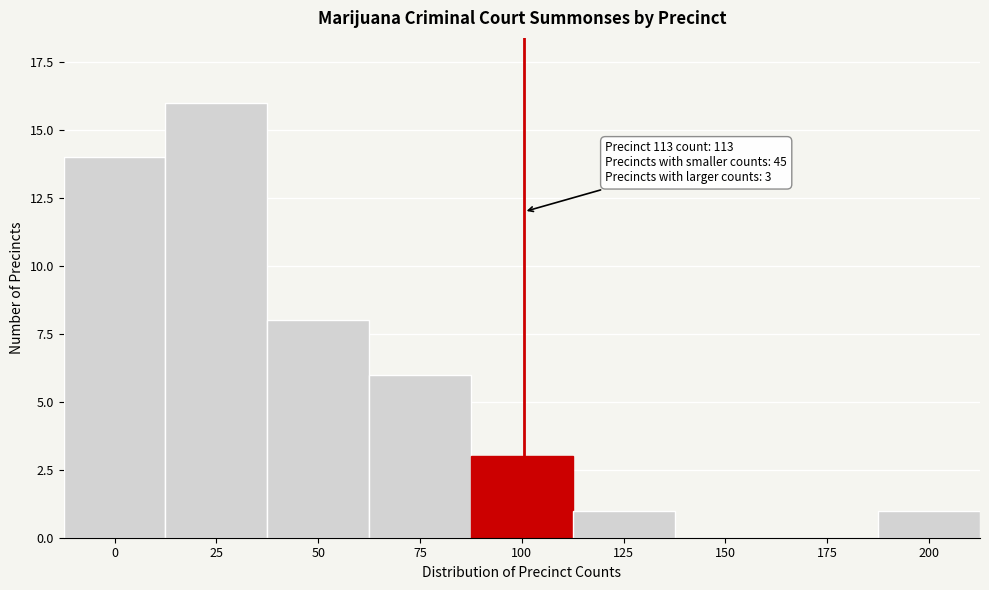

Reading left to right, list all the values displayed in this chart.

0=14	25=16	50=8	75=6	100=3	125=1	150=0	175=0	200=1